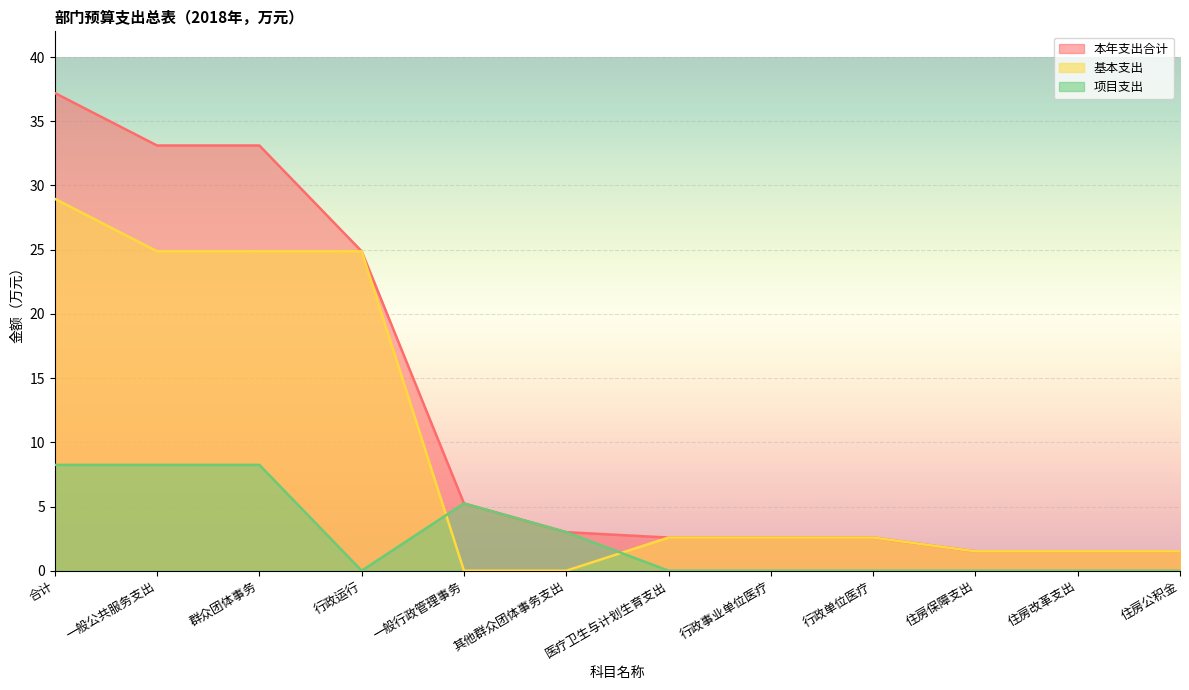

Reading right to left, transcribe all the data shown in this chart.

本年支出合计: 1.5	1.5	1.5	2.6	2.6	2.6	3.0	5.2	24.9	33.1	33.1	37.2
基本支出: 1.5	1.5	1.5	2.6	2.6	2.6	0.0	0.0	24.9	24.9	24.9	29.0
项目支出: 0.0	0.0	0.0	0.0	0.0	0.0	3.0	5.2	0.0	8.2	8.2	8.2